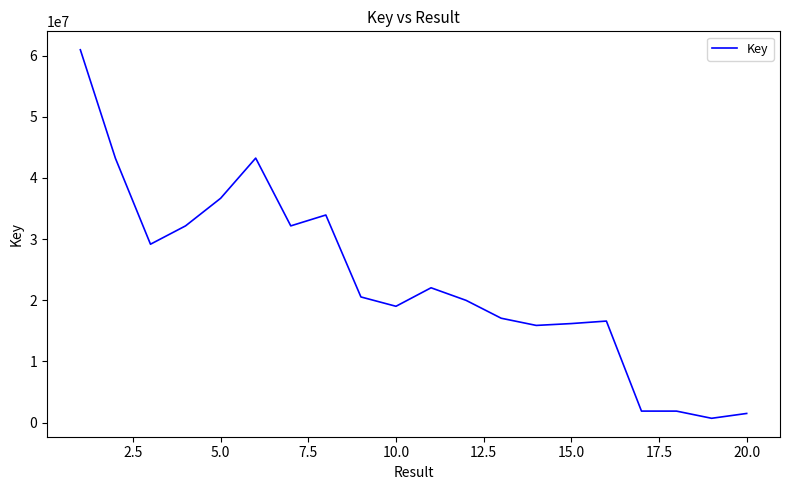

What is the average value?

23235350